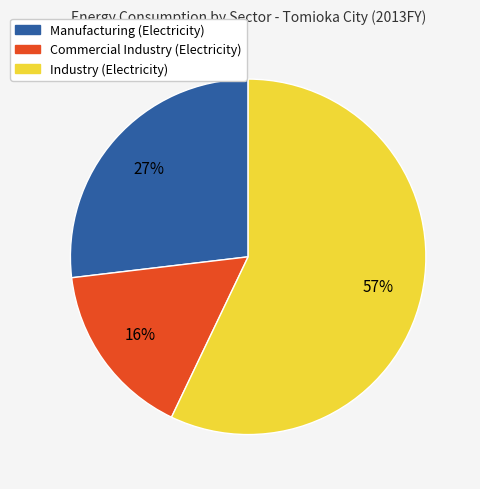

To the nearest percent, what is the difference between the largest and smallest slice percentages?

41%